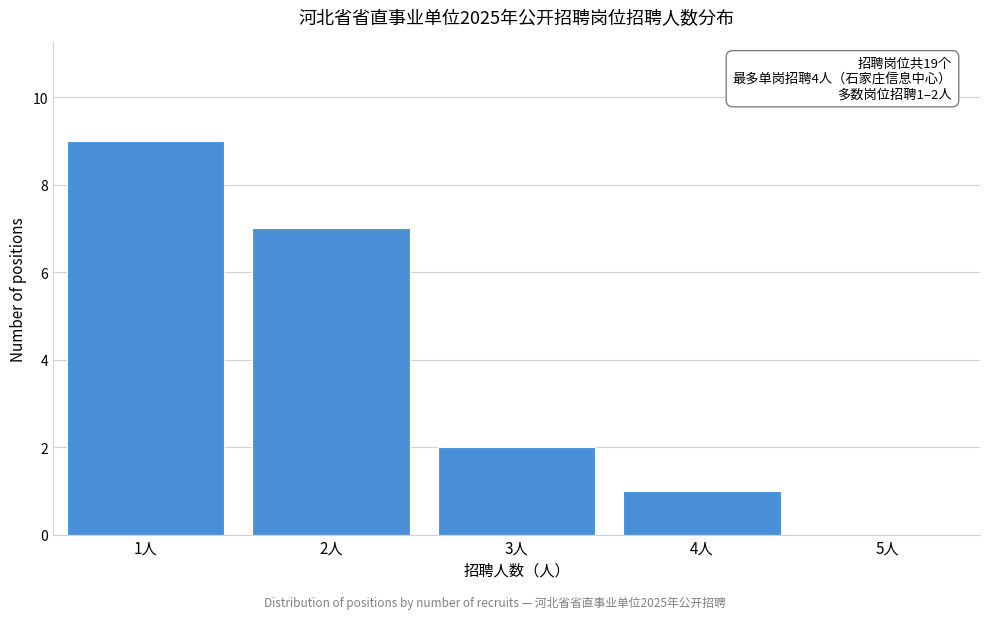

Reading left to right, transcribe all the data shown in this chart.

1人=9	2人=7	3人=2	4人=1	5人=0